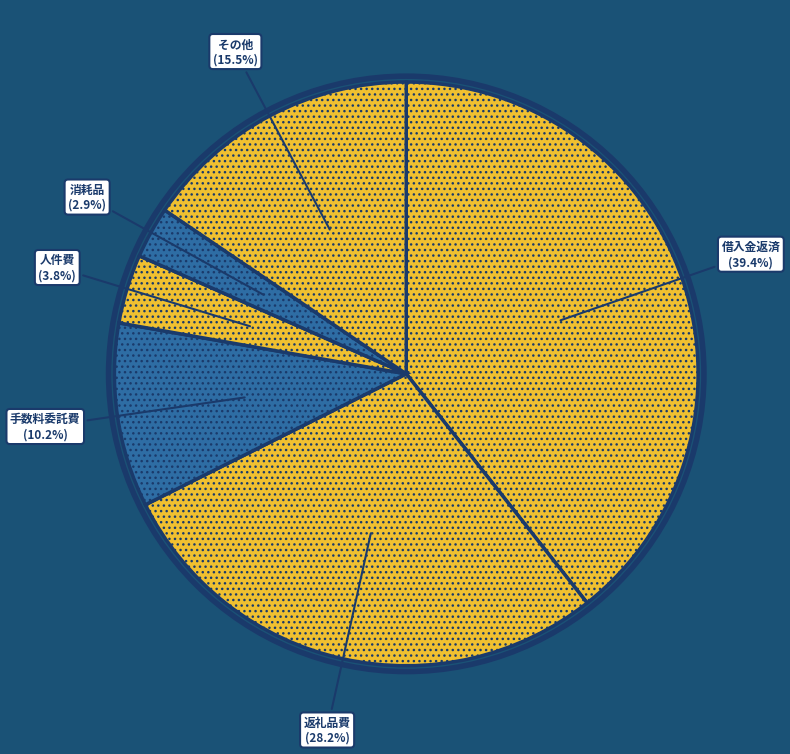

How much of the chart is everything except 消耗品?

97.1%